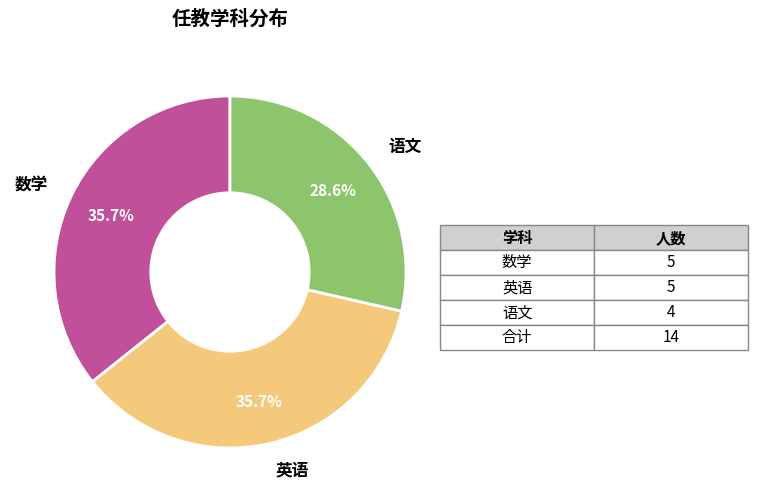

Is there a majority slice in this chart?

No